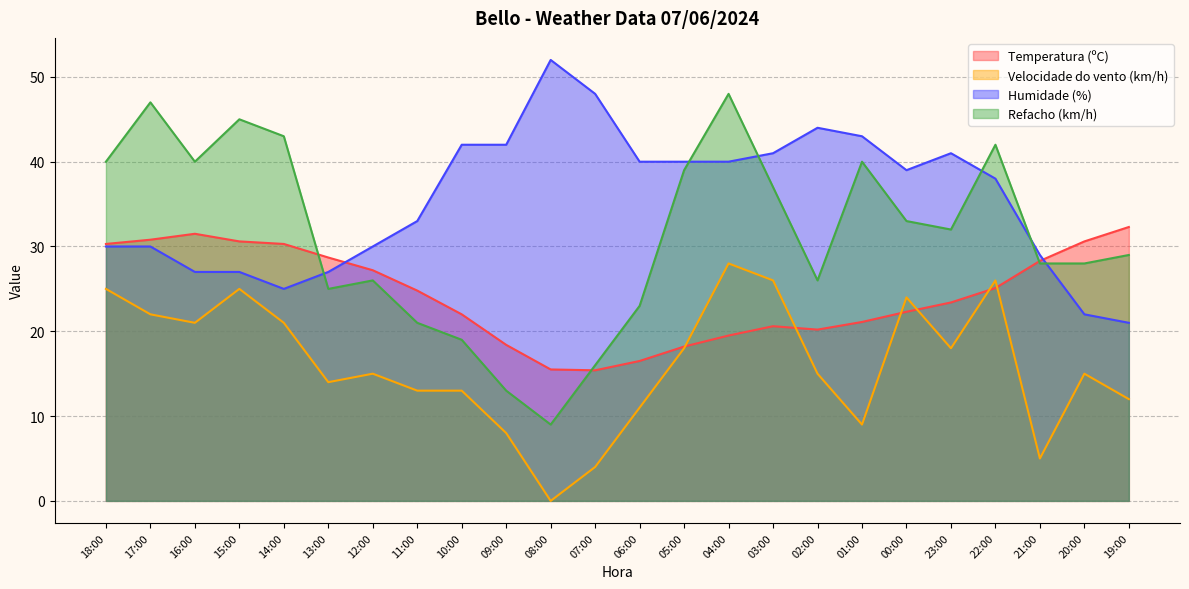

At which category is the sum across all series the highest?

04:00